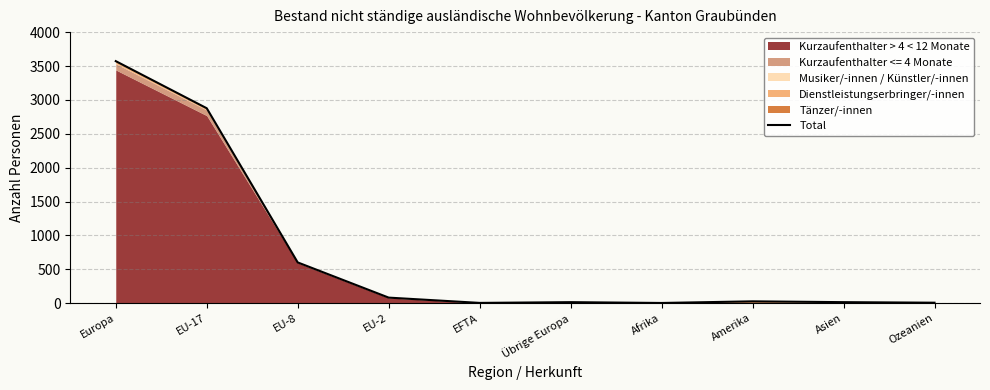

Reading left to right, extract all data points from this chart.

Europa=3574	EU-17=2878	EU-8=600	EU-2=80	EFTA=2	Übrige Europa=13	Afrika=1	Amerika=25	Asien=13	Ozeanien=5